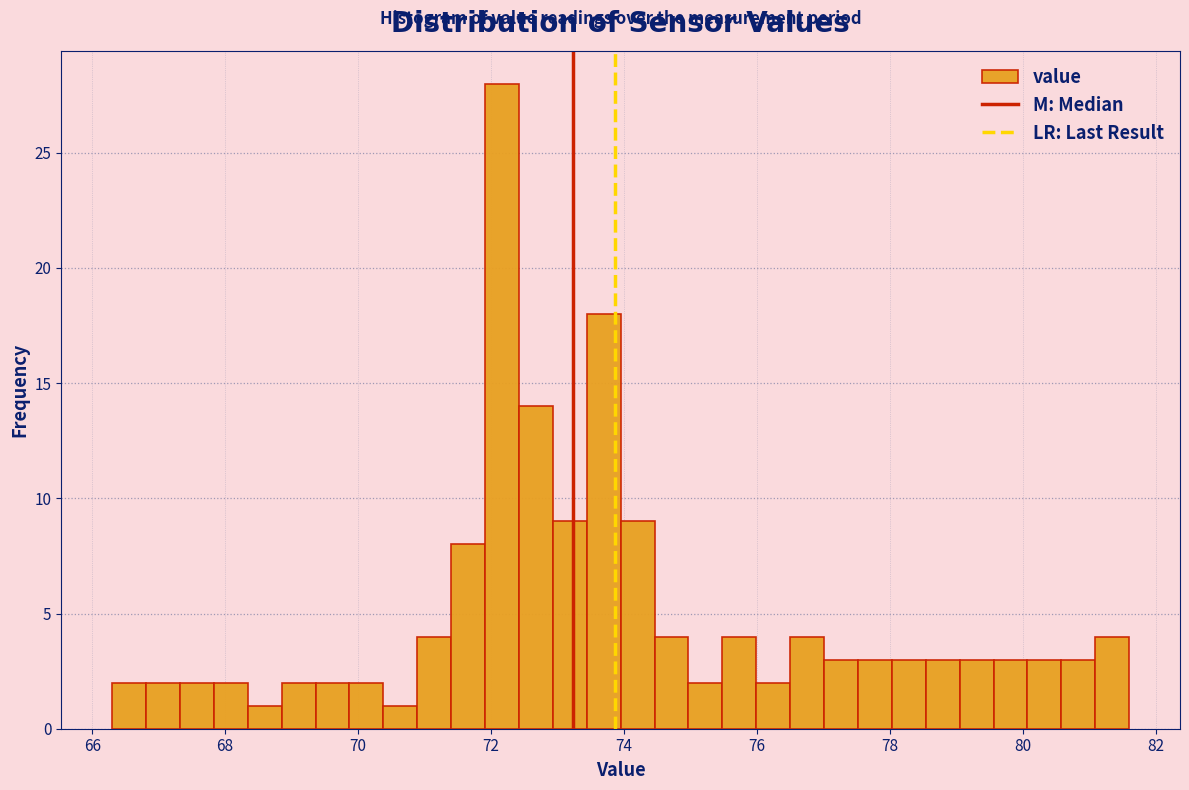

Read against the x-axis, roughly where is the centre of the tallest bar?

72.2